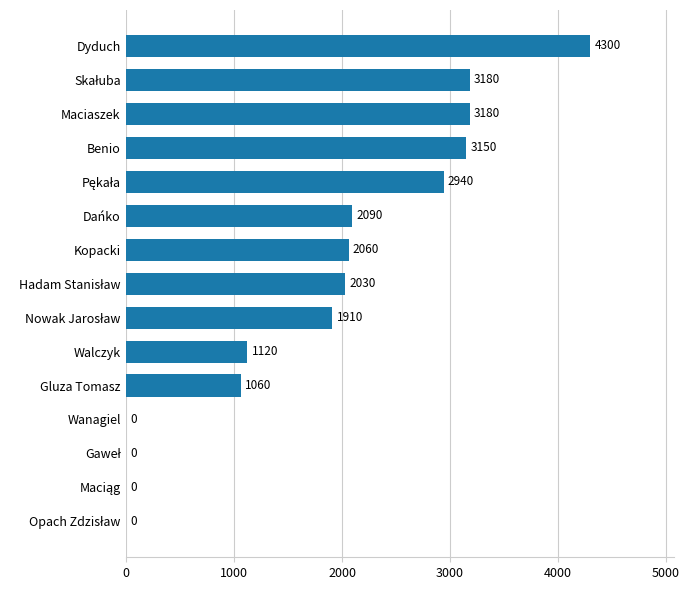

At which label is the value closest to 2150?

Dańko